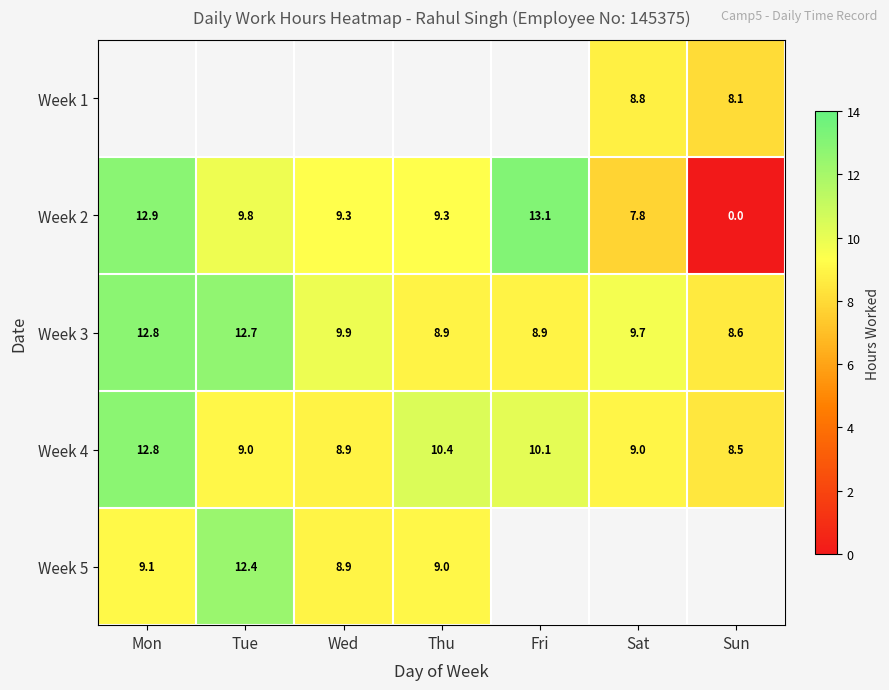

Is the value of Week 3 at Wed greater than the value of Week 4 at Thu?

No